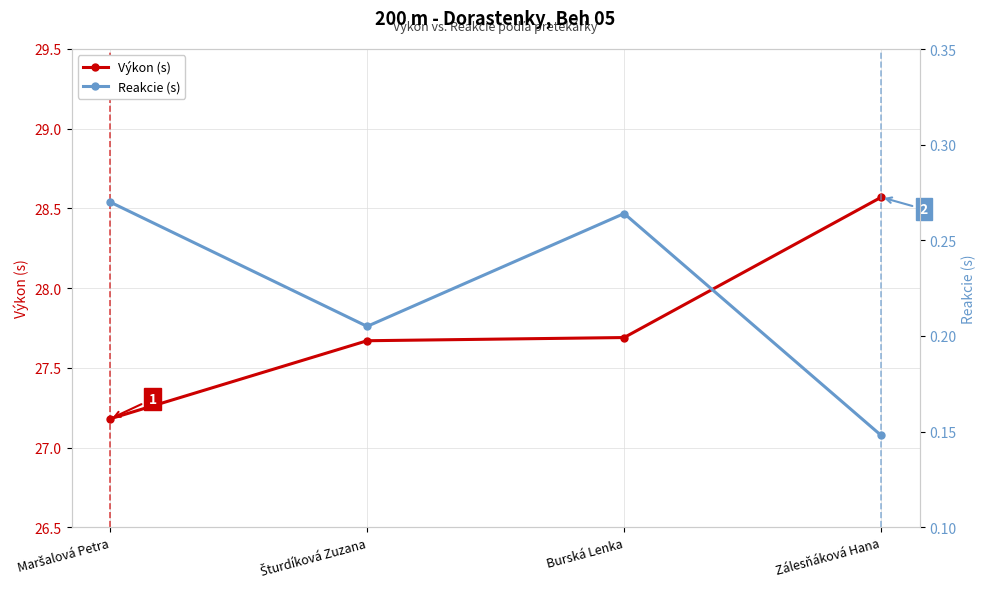

Is this an area chart (filled region under the line)?

No